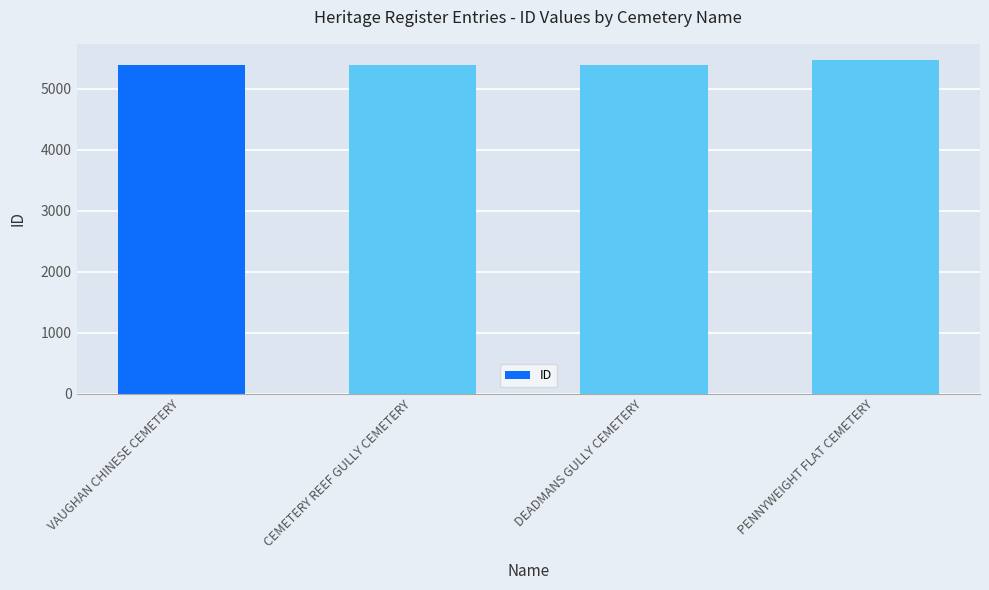

What is the maximum value shown in the chart?

5463